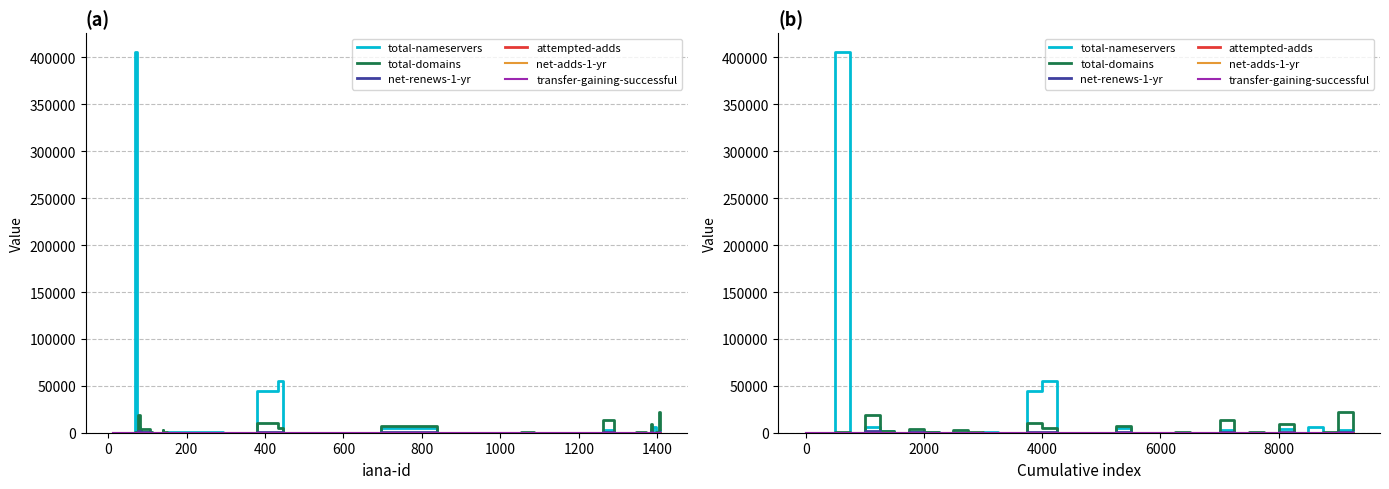

List the series in order of their peak value, lowest first.

transfer-gaining-successful, net-adds-1-yr, attempted-adds, net-renews-1-yr, total-domains, total-nameservers